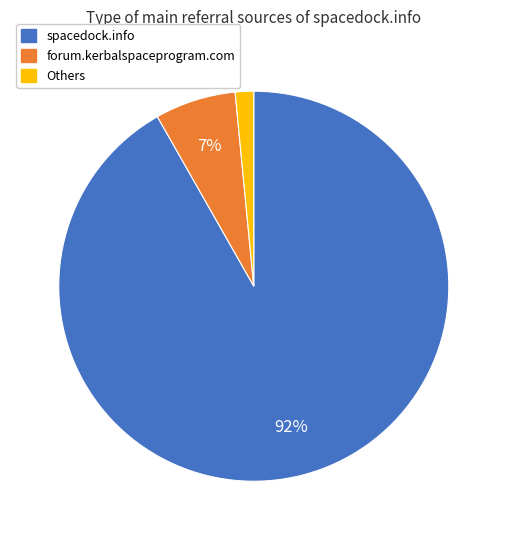

What is the largest slice in the pie chart?

spacedock.info